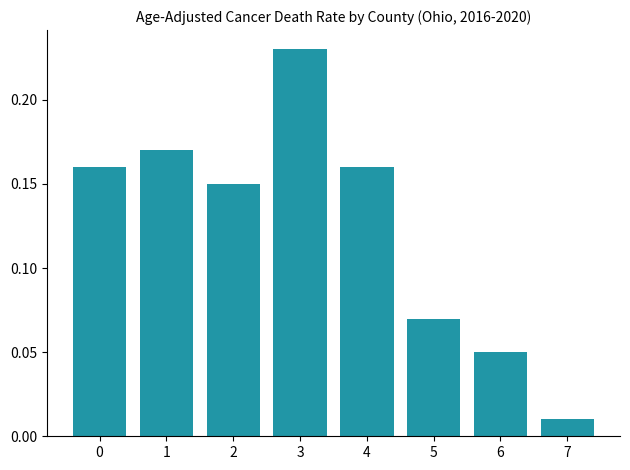

Which has a higher value, 3 or 4?

3